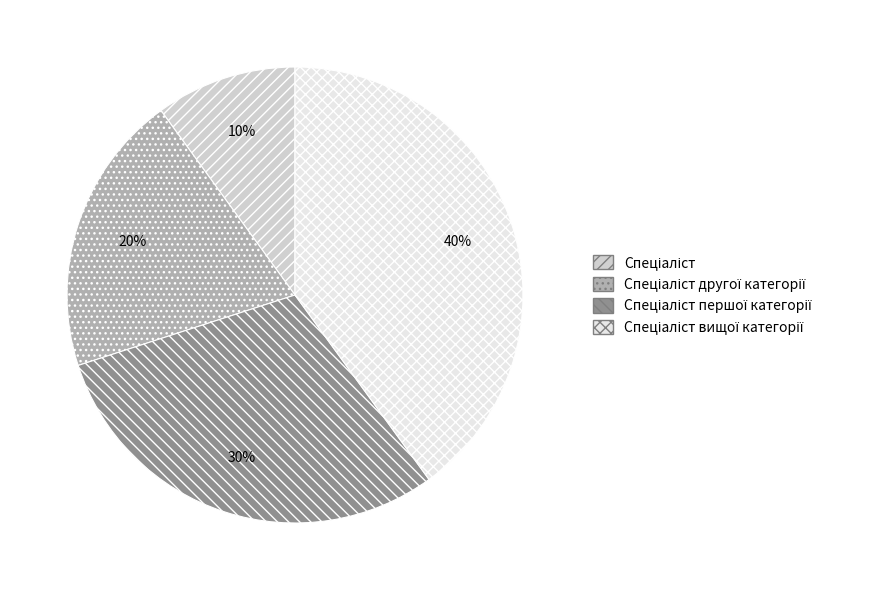

To the nearest percent, what is the average slice percentage?

25%